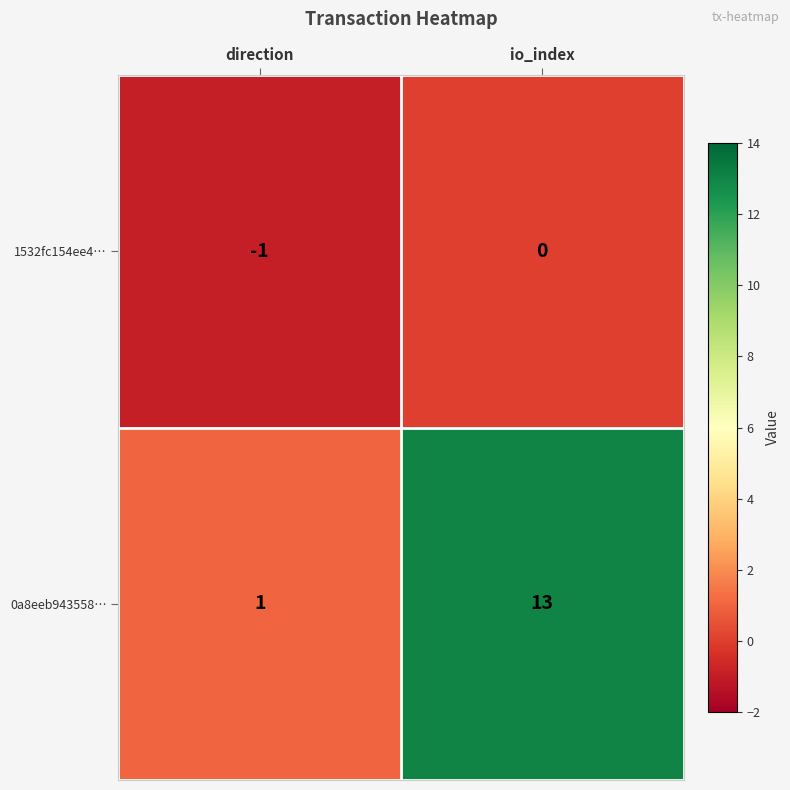

Rank the series by their average value, from highest to lowest.

0a8eeb943558…, 1532fc154ee4…